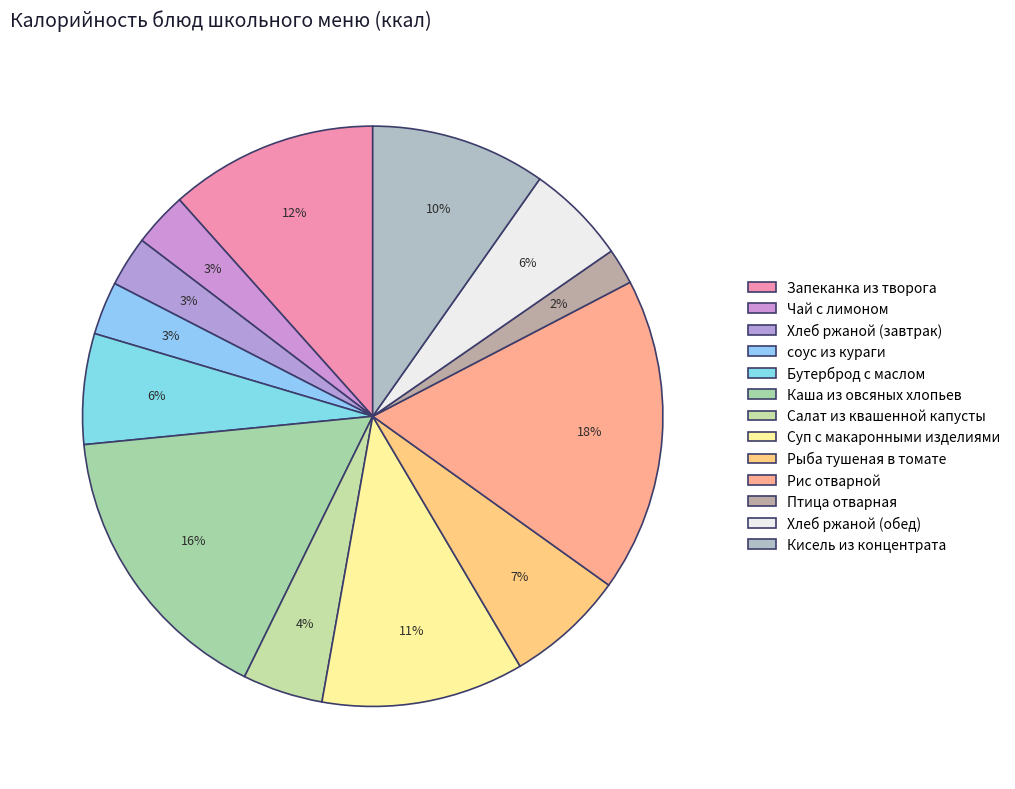

Rank the categories by value from lowest to highest.

Птица отварная, Хлеб ржаной (завтрак), соус из кураги, Чай с лимоном, Салат из квашенной капусты, Хлеб ржаной (обед), Бутерброд с маслом, Рыба тушеная в томате, Кисель из концентрата, Суп с макаронными изделиями, Запеканка из творога, Каша из овсяных хлопьев, Рис отварной